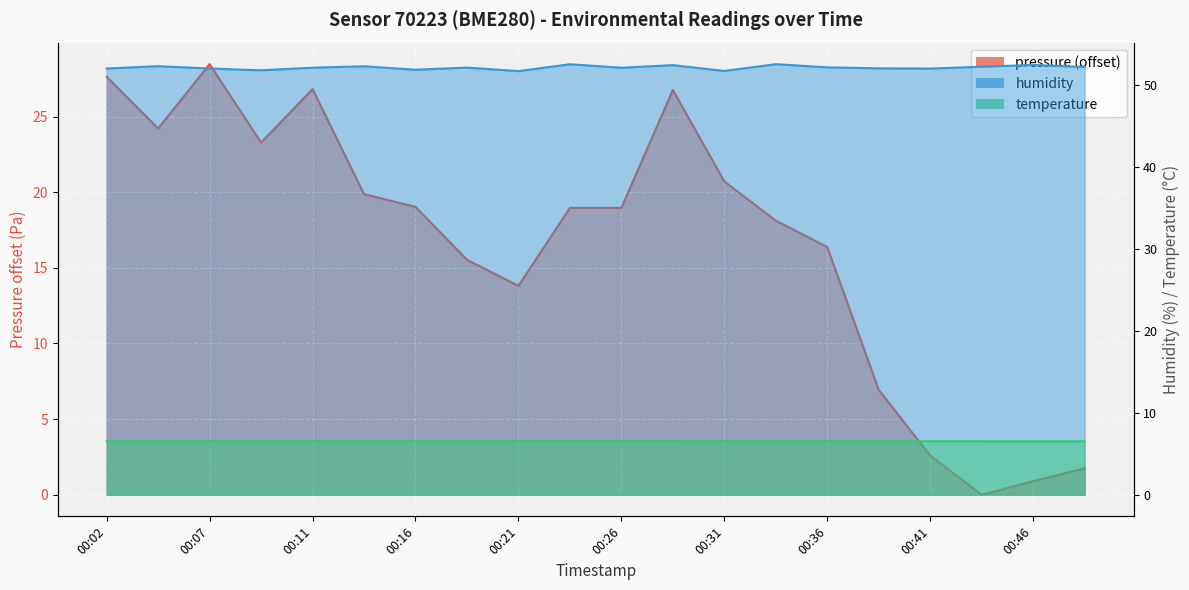

Read the humidity value at 00:33.

52.5